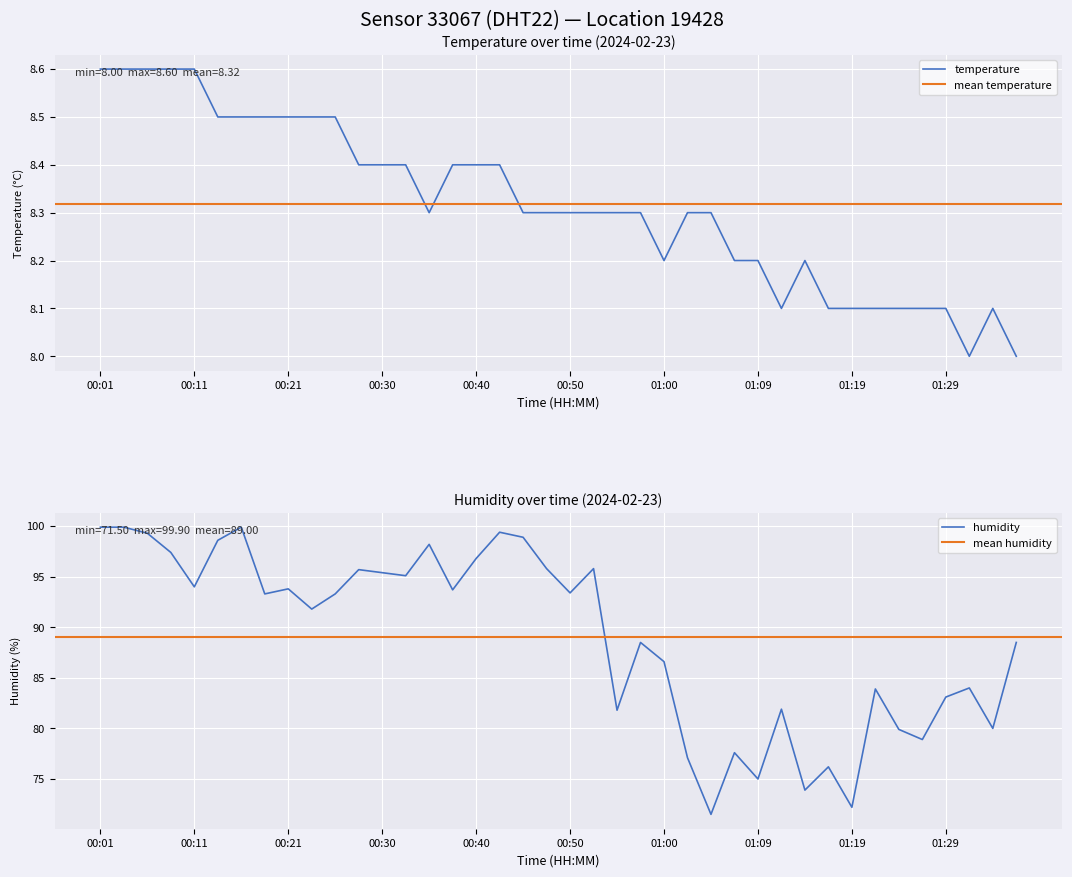

True or false: temperature and humidity intersect in this chart.

False